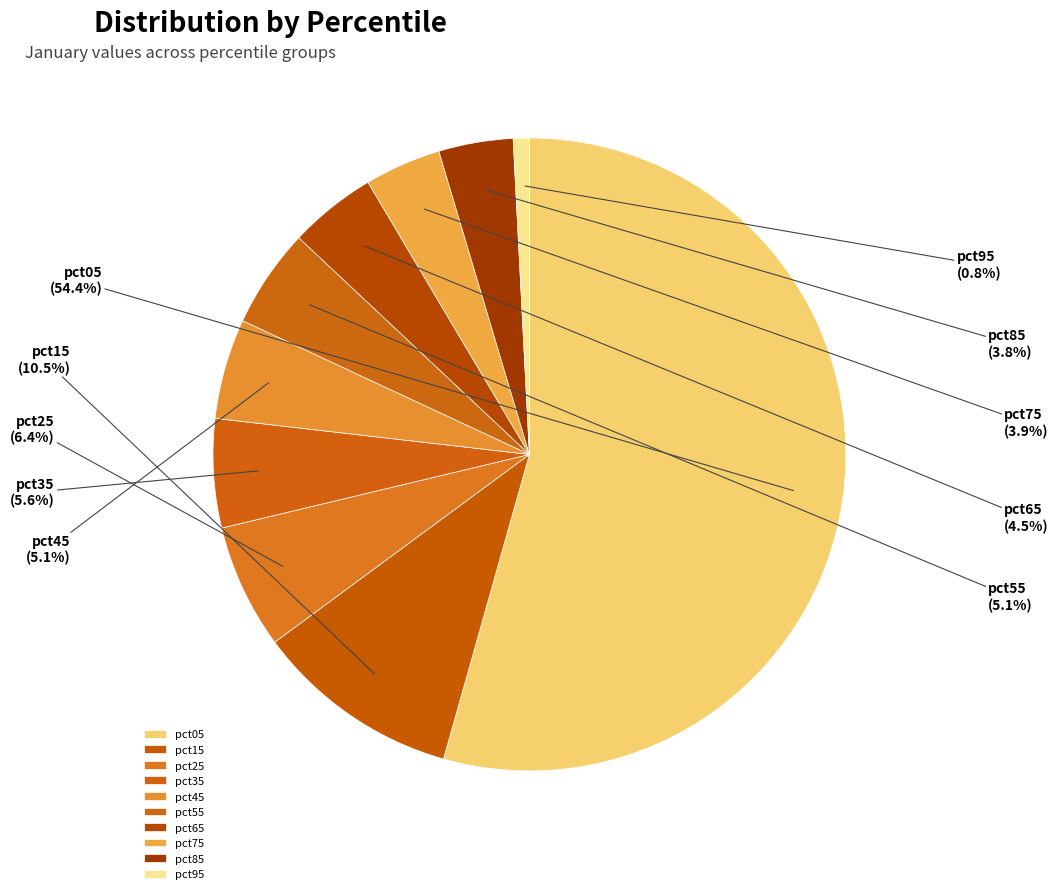

What percentage is NOT represented by pct25?

93.6%